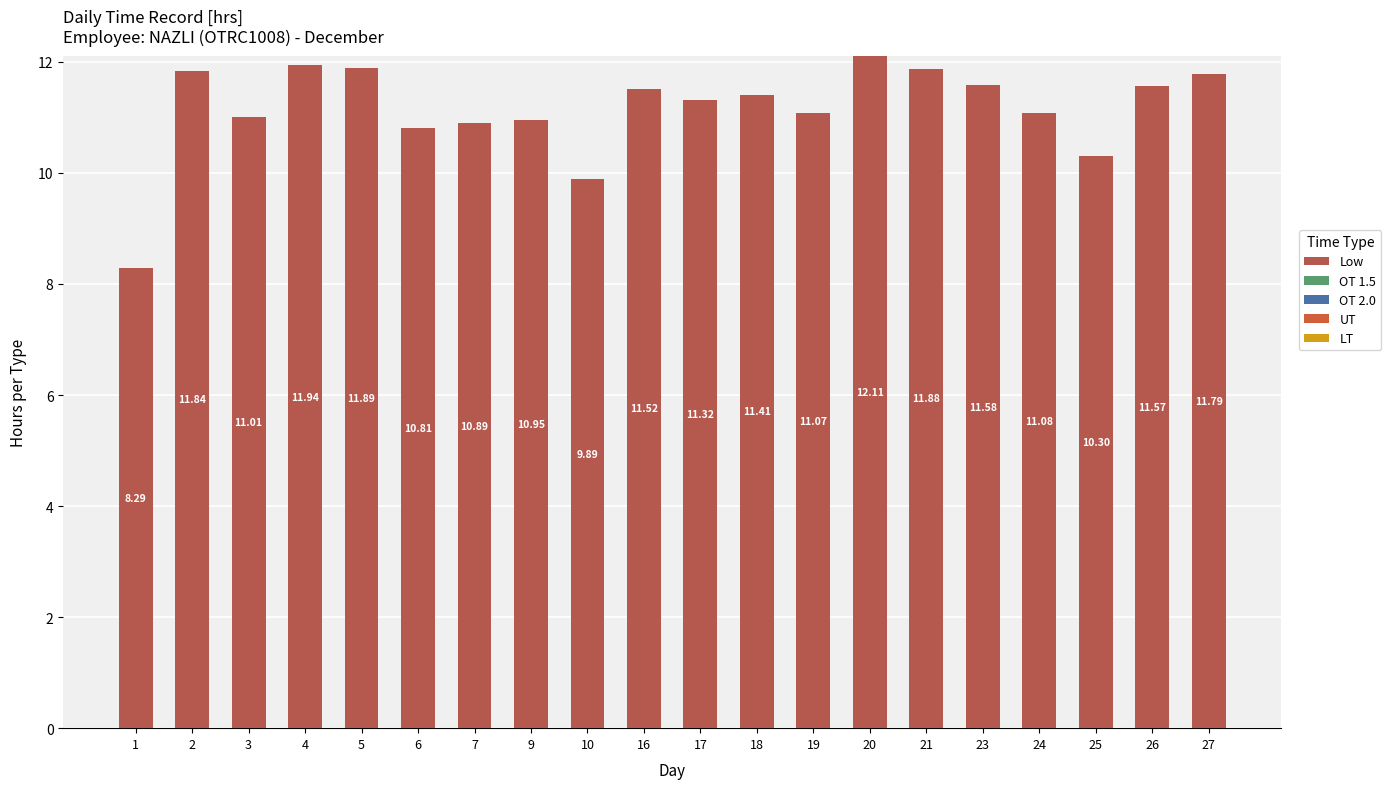

Which has a higher value, 23 or 4?

4